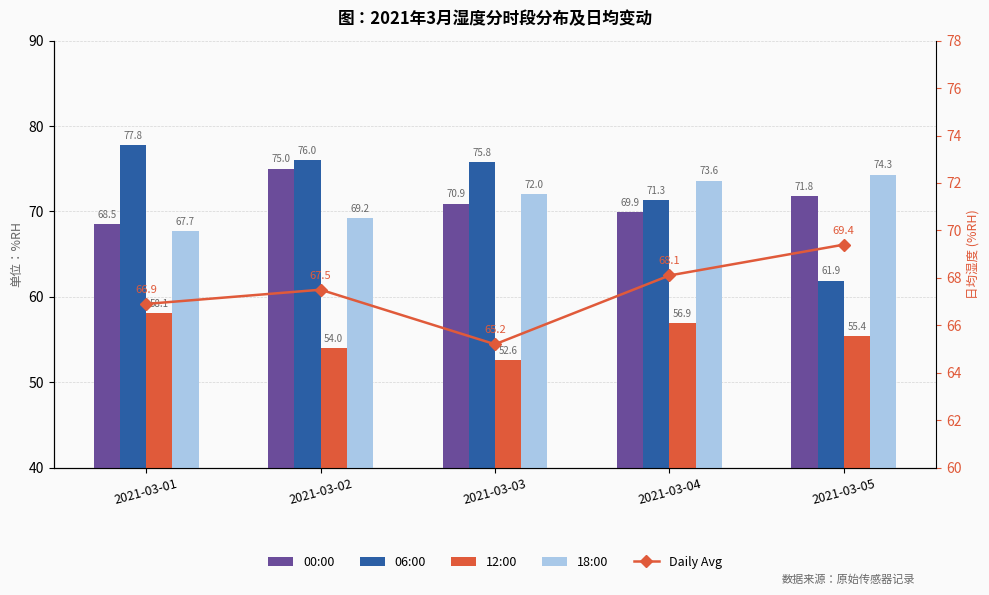

Which series has the largest total across all categories?

06:00